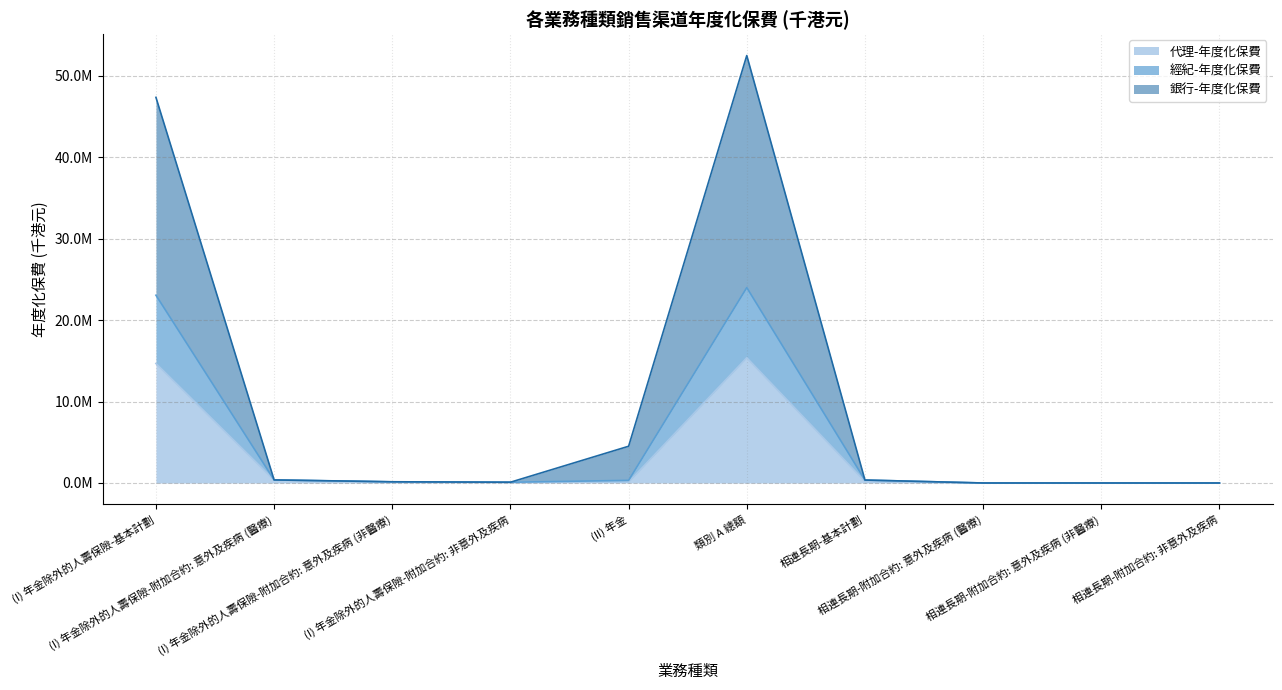

What position from the left is 相連長期-附加合約: 意外及疾病 (非醫療)?

9